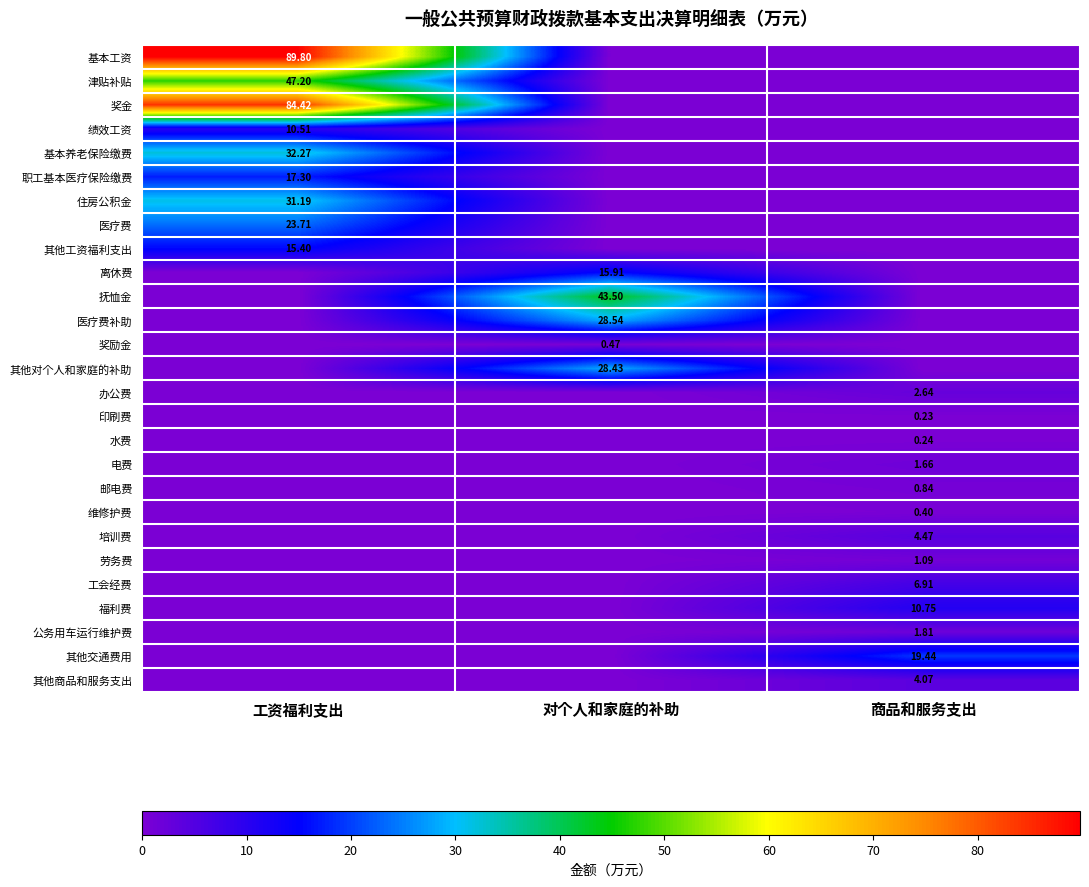

Which series has the widest spread of values?

基本工资